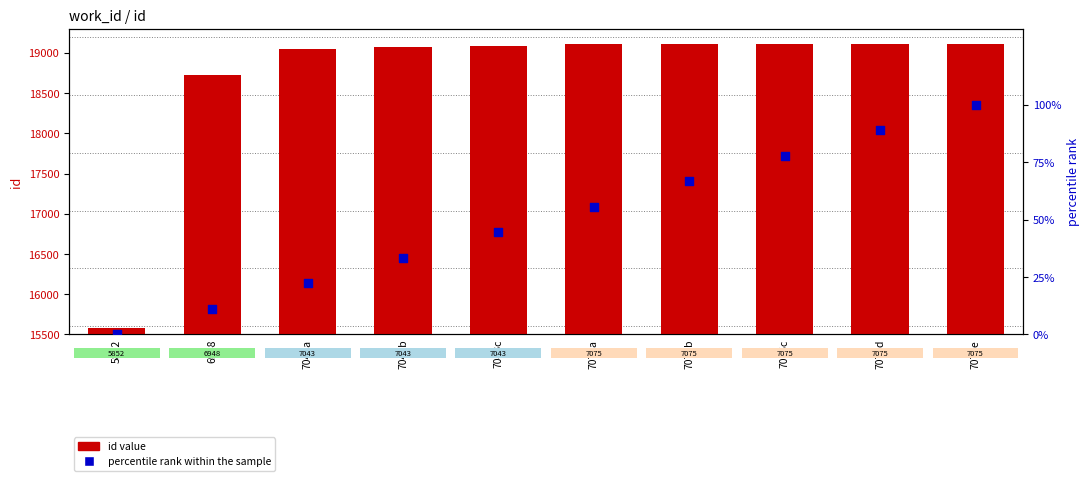

At which category is the sum across all series the highest?

7075e